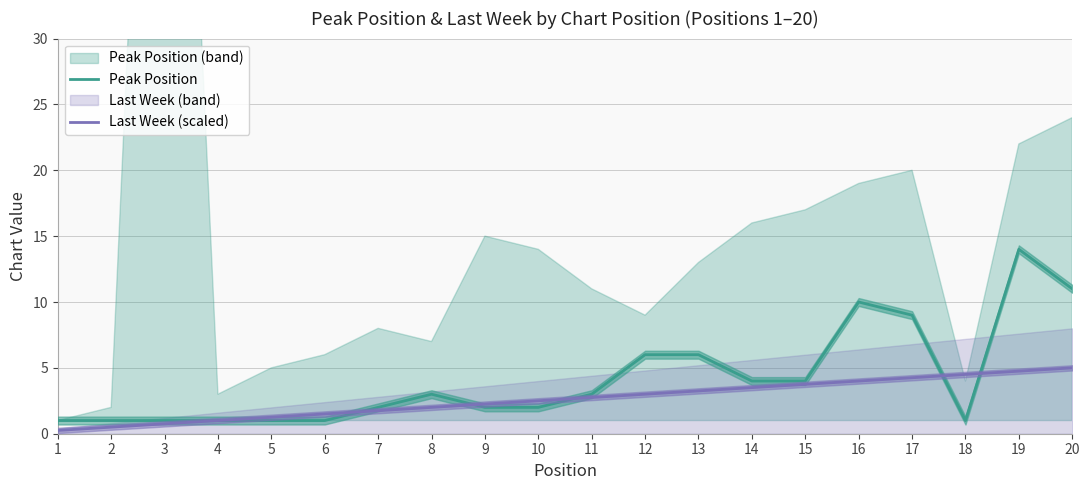

What is the minimum value for Last Week (scaled)?

0.2